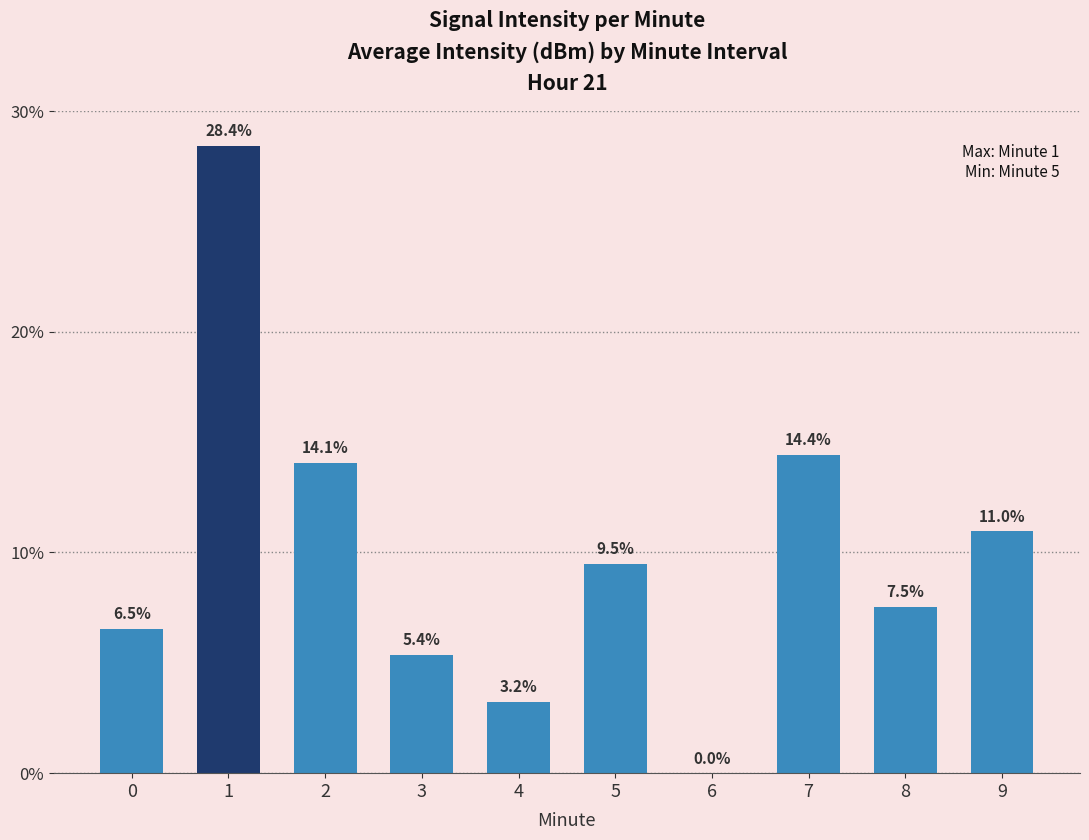

What value does the data have at 5?

9.5